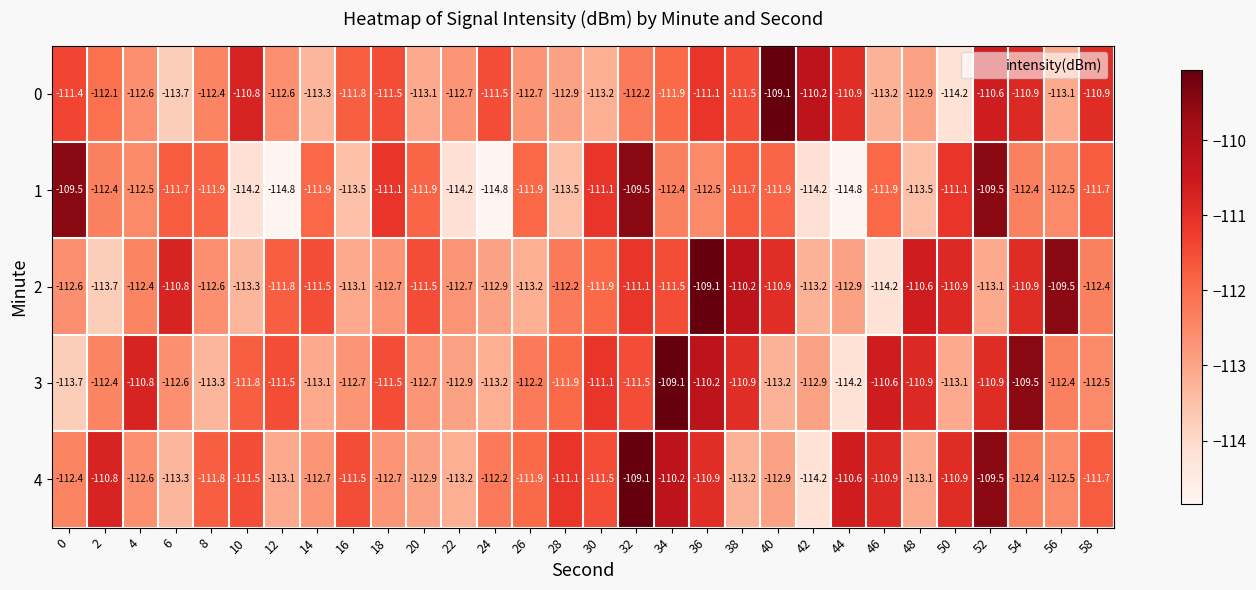

At which category is the sum across all series the highest?

32